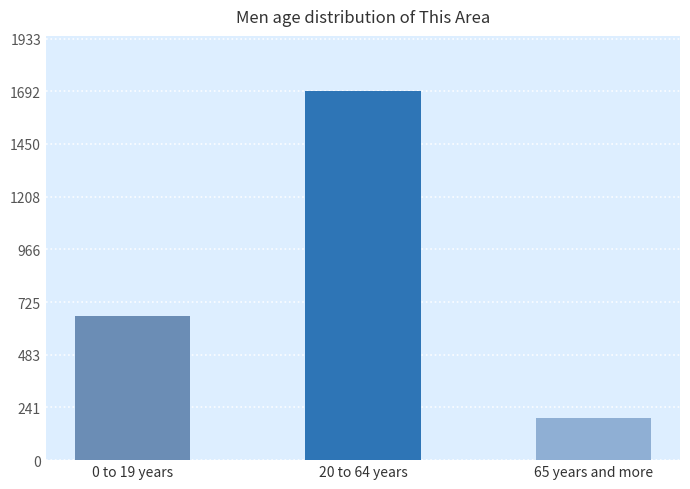

True or false: the data shows 2709 at 20 to 64 years.

False